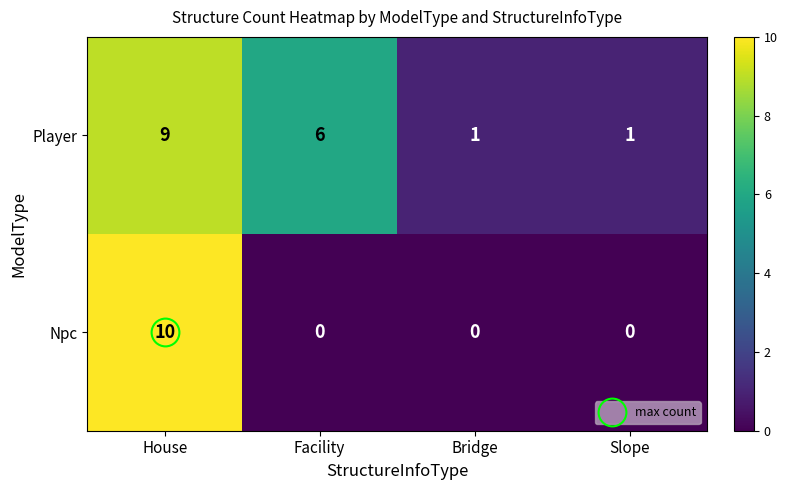

What is the difference between the second highest and minimum values in the Player series?

5